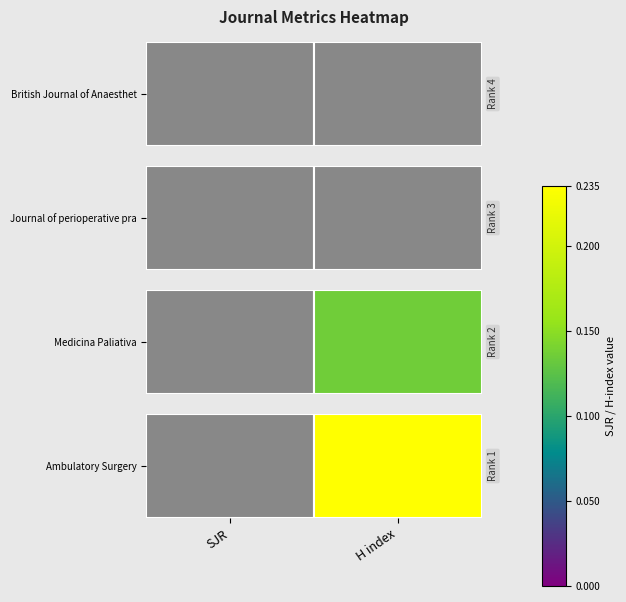

How many values are above zero?

1